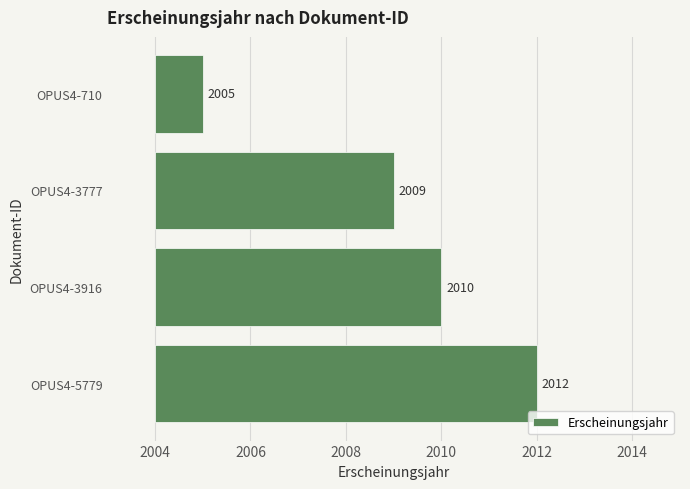

How many bars are there in total?

4